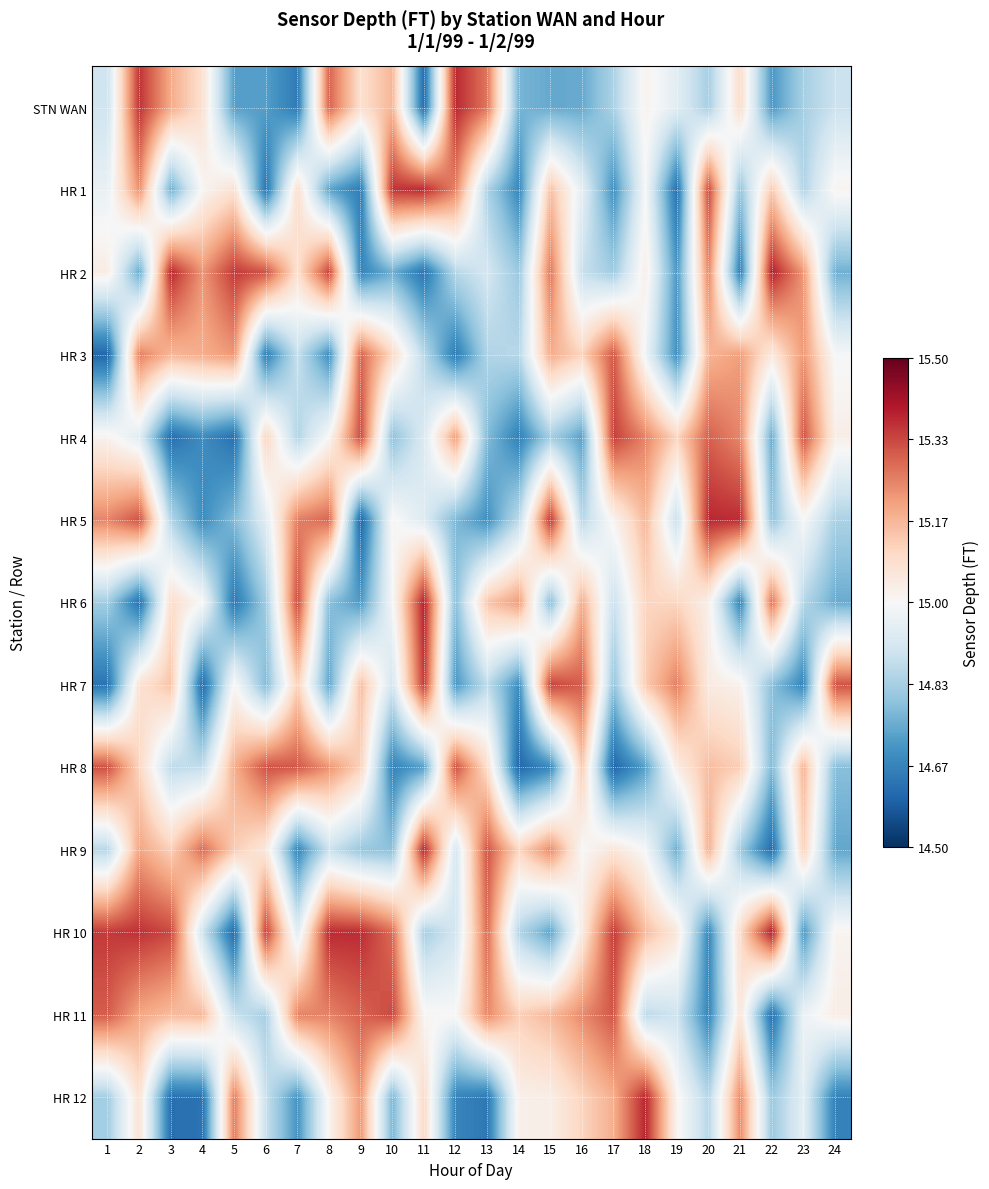

At which category does the chart reach its peak across all series?

22